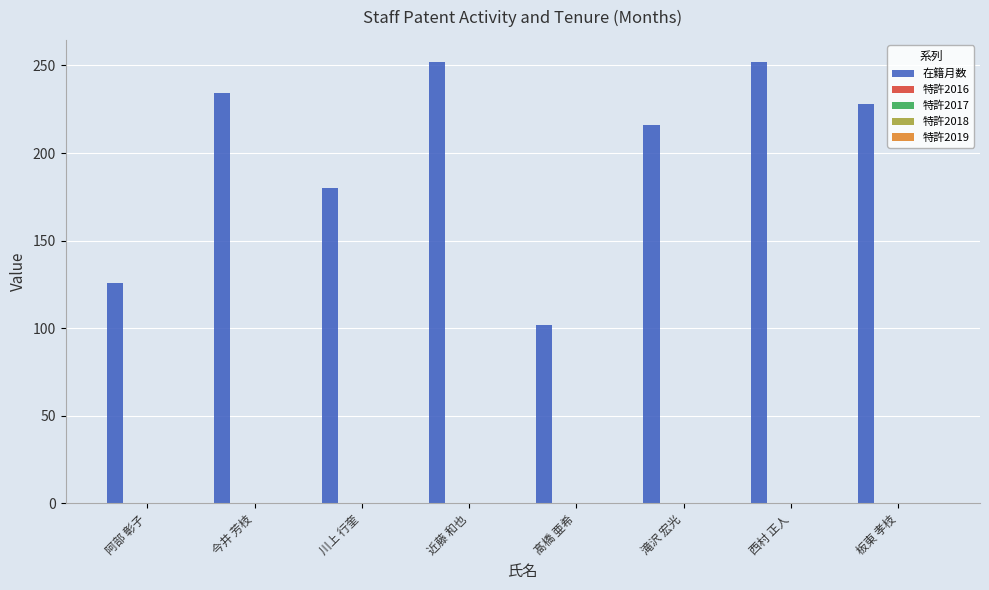

What is the smallest value displayed?

102